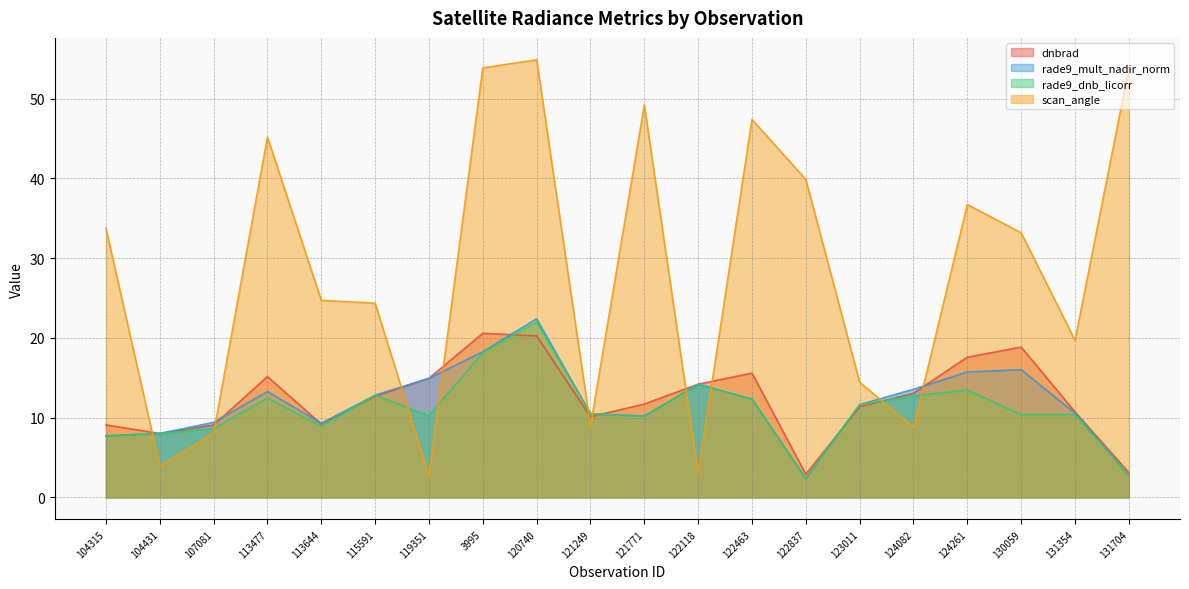

Reading left to right, transcribe all the data shown in this chart.

dnbrad: 9.1	8.0	9.1	15.2	9.2	12.7	14.9	20.6	20.3	10.1	11.7	14.2	15.6	2.9	11.4	13.1	17.6	18.9	10.7	3.1
rade9_mult_nadir_norm: 7.7	8.0	9.4	13.3	9.3	12.8	14.9	18.3	22.4	10.5	10.2	14.2	12.3	2.4	11.6	13.6	15.7	16.0	10.6	2.8
rade9_dnb_licorr: 7.7	8.0	8.6	12.5	8.9	12.8	10.2	18.2	22.0	10.5	10.2	14.2	12.3	2.4	11.6	12.7	13.5	10.4	10.4	2.8
scan_angle: 33.7	3.9	8.0	45.2	24.7	24.4	2.7	53.9	54.9	8.9	49.2	3.0	47.4	39.9	14.4	8.8	36.7	33.2	19.7	53.8